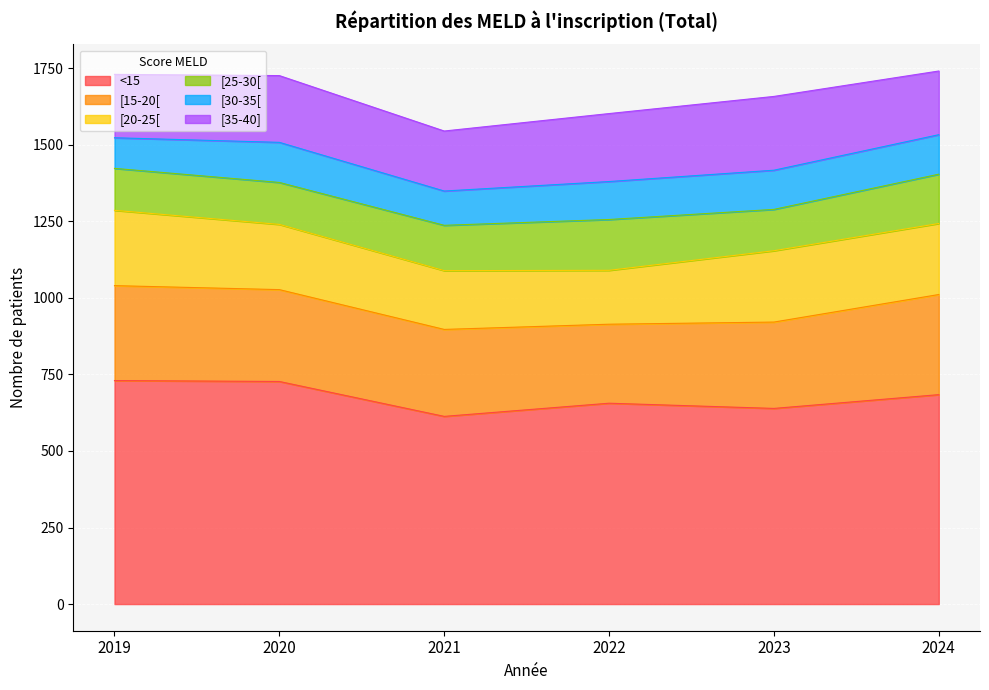

What is the difference between the maximum and minimum values in the [15-20[ series?

69